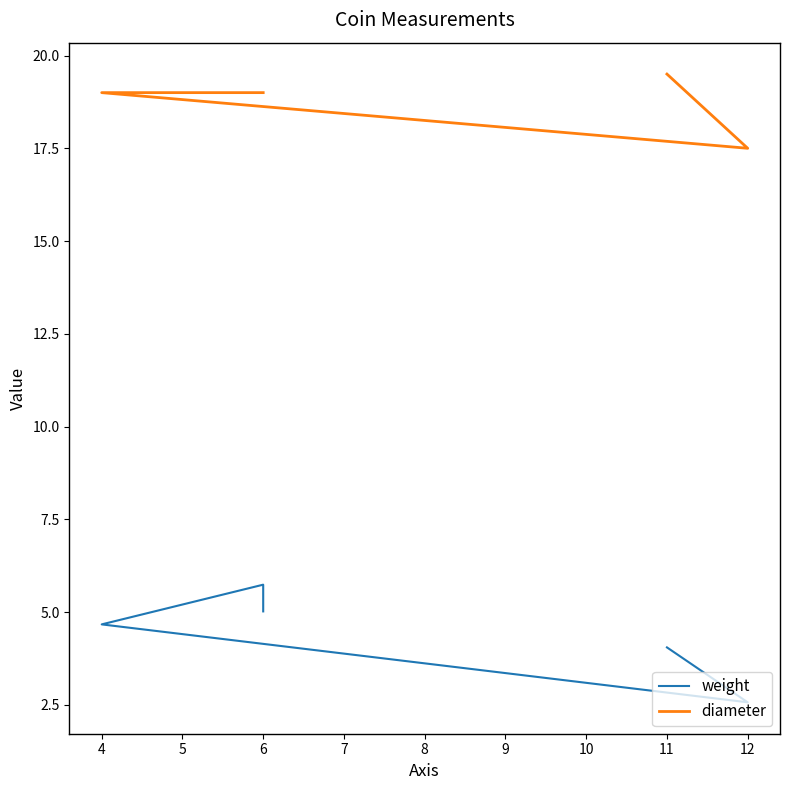

True or false: diameter has more than 1 interior local peaks.

False